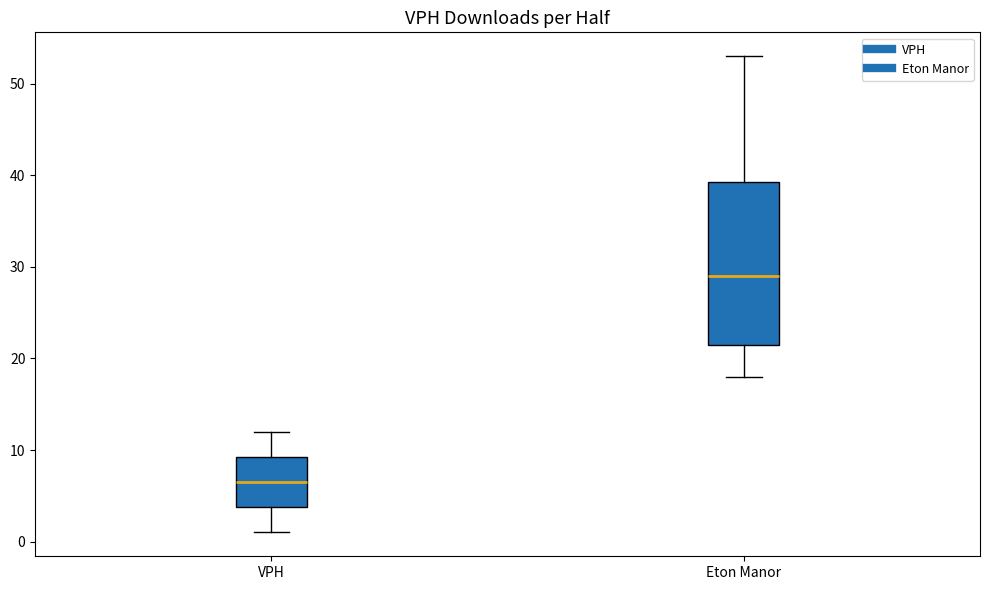

Reading left to right, read every box against the y-axis: the position of its median line, the range the box covers, and the ends of its whiskers. The values are not printed on the chart, so give them approximately, as read against the axis.

VPH: median 7, box 4 to 9, whiskers 1 to 12
Eton Manor: median 29, box 22 to 39, whiskers 18 to 53